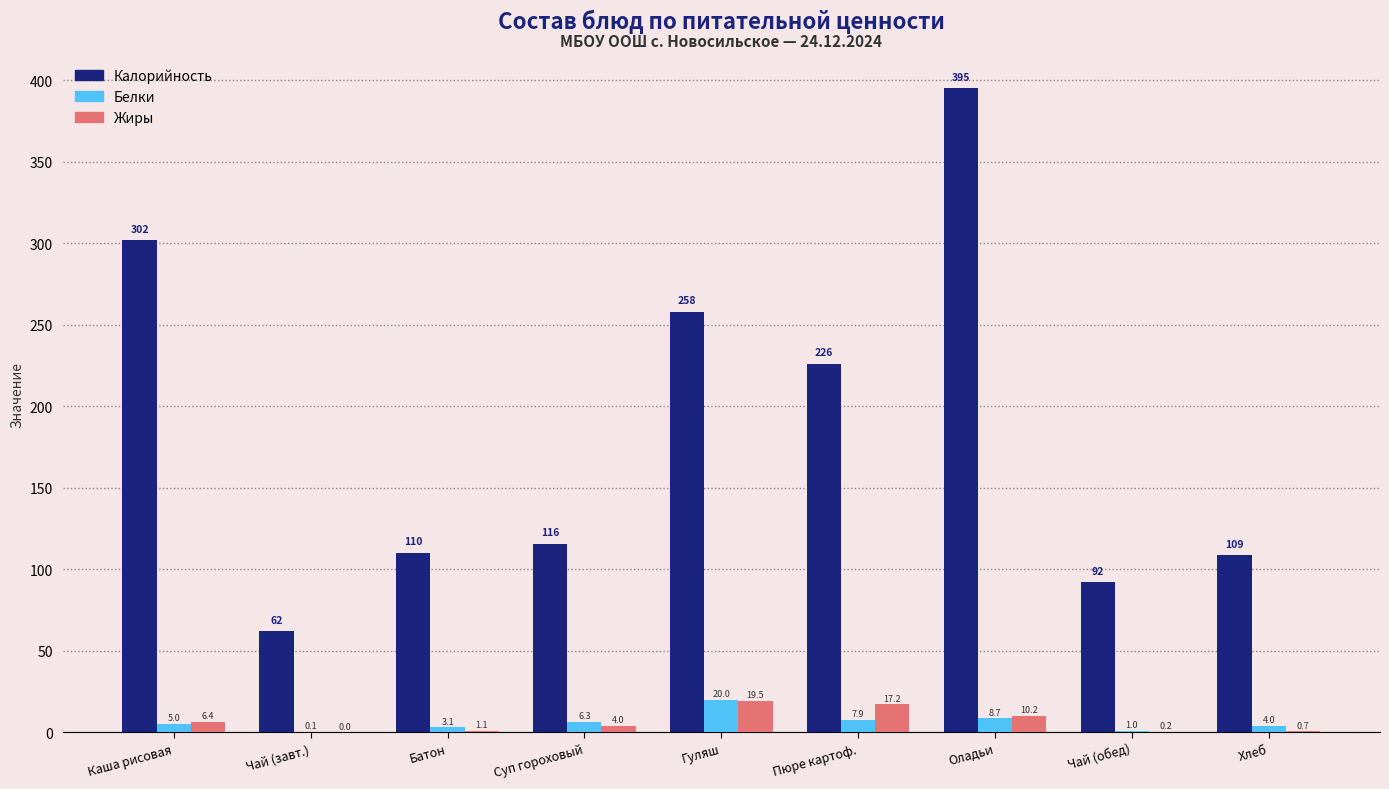

The value of Жиры at Гуляш is 19.5. True or false?

True